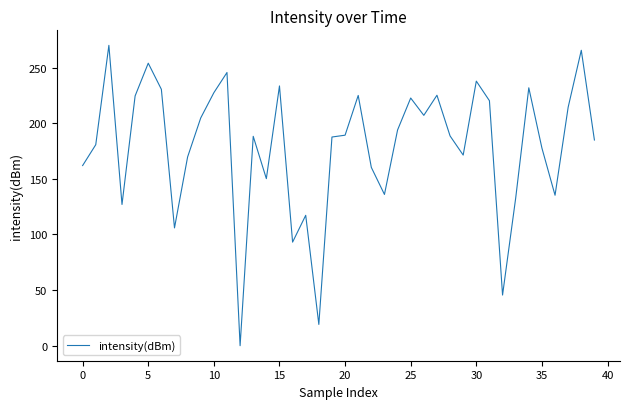

What is the maximum value shown in the chart?

270.0